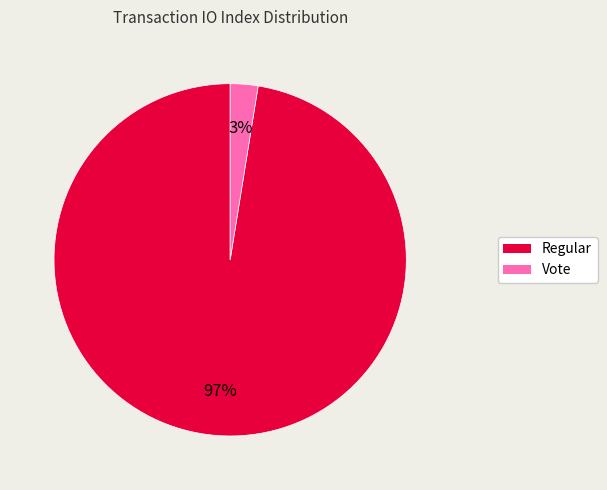

The Vote slice represents 3% of the pie. True or false?

True